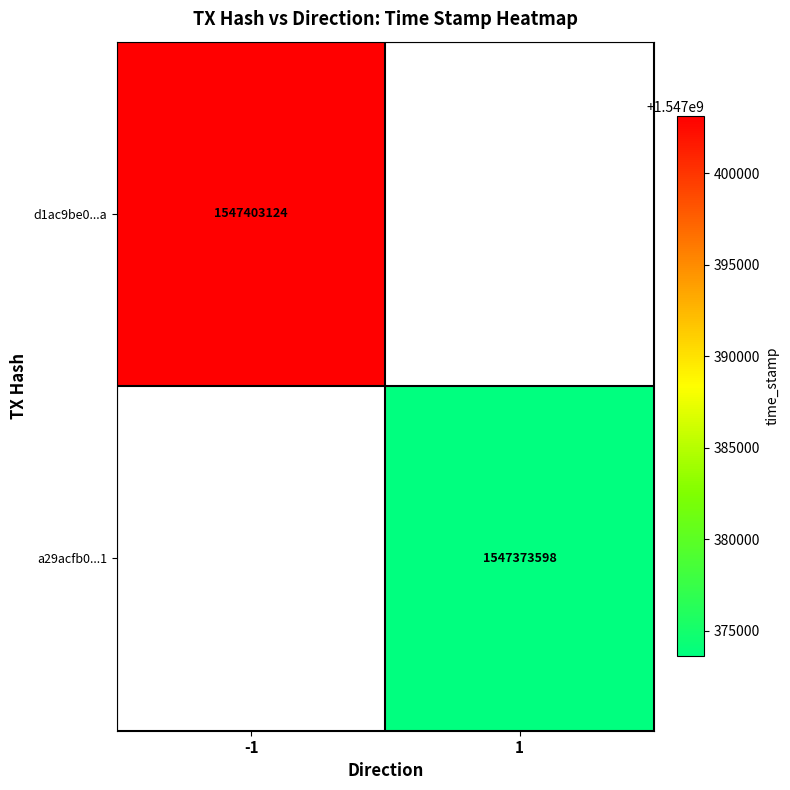

Is it true that a29acfb0...1 equals 1547373598 at 1?

True